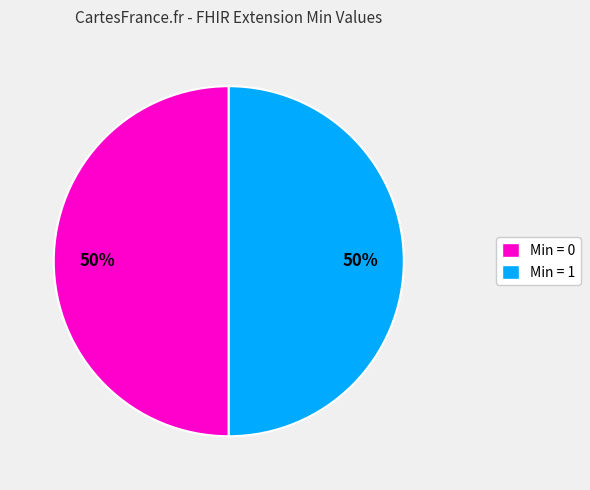

What percentage is the Min = 0 slice, to the nearest percent?

50%